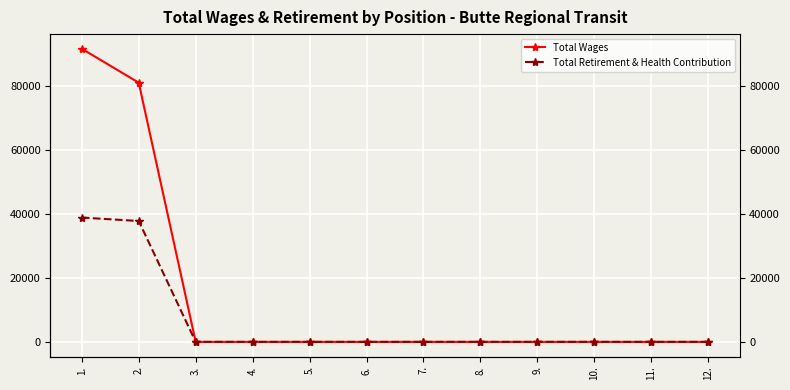

True or false: Total Wages and Total Retirement & Health Contribution intersect in this chart.

False